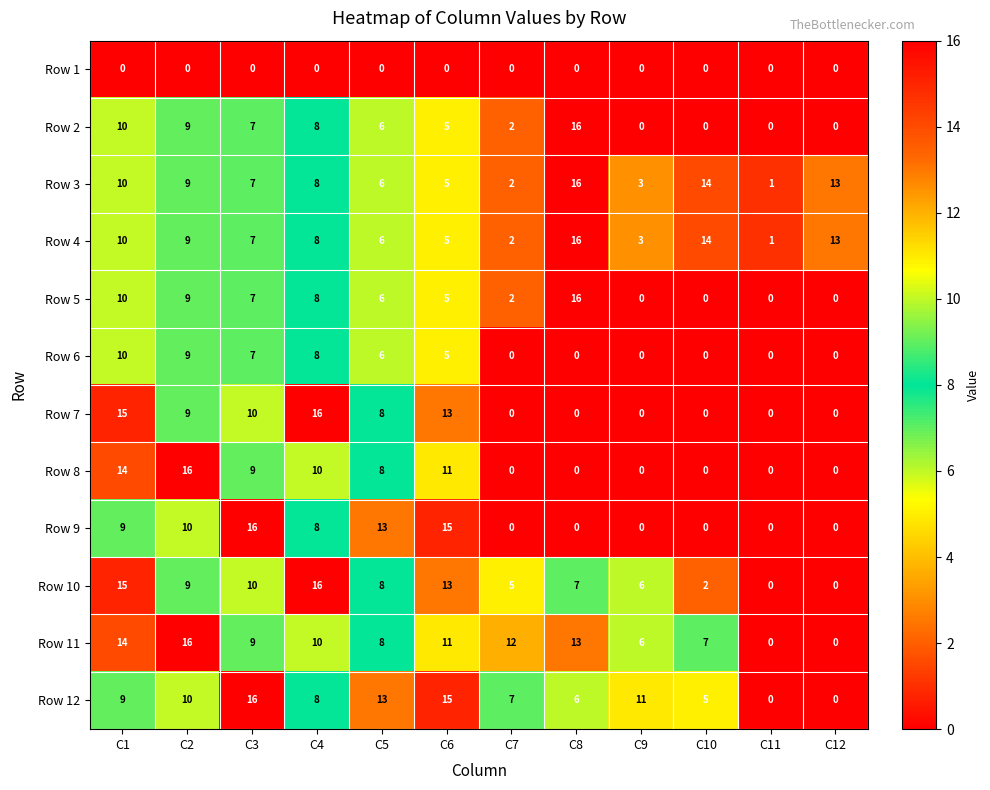

What is the sum of the Row 12 values at C9 and C5?

24